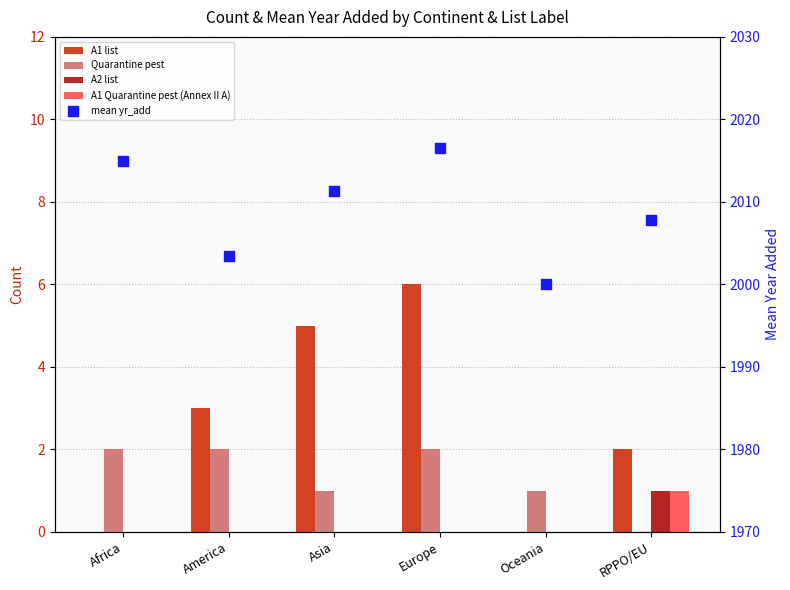

Which series has the largest total across all categories?

mean yr_add